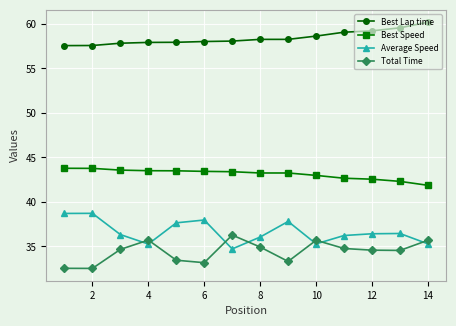

What is the maximum value for Best Lap time?

60.2